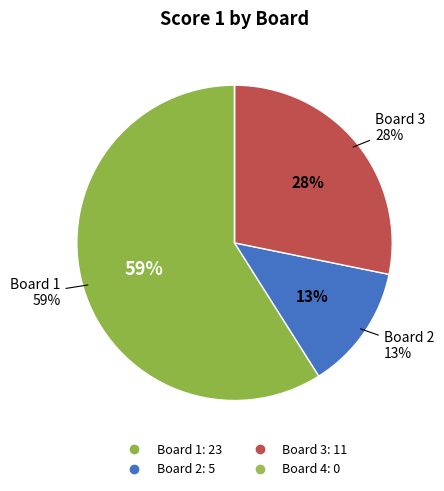

Is it true that Board 3 is 34% of the pie?

False